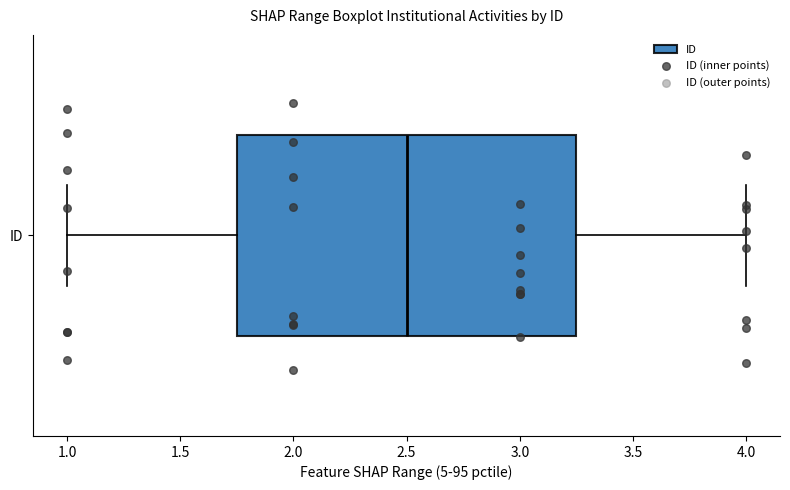

Where is the right edge of the box for ID on the x-axis? The values are not printed on the chart, so give them approximately, as read against the axis.

3.25